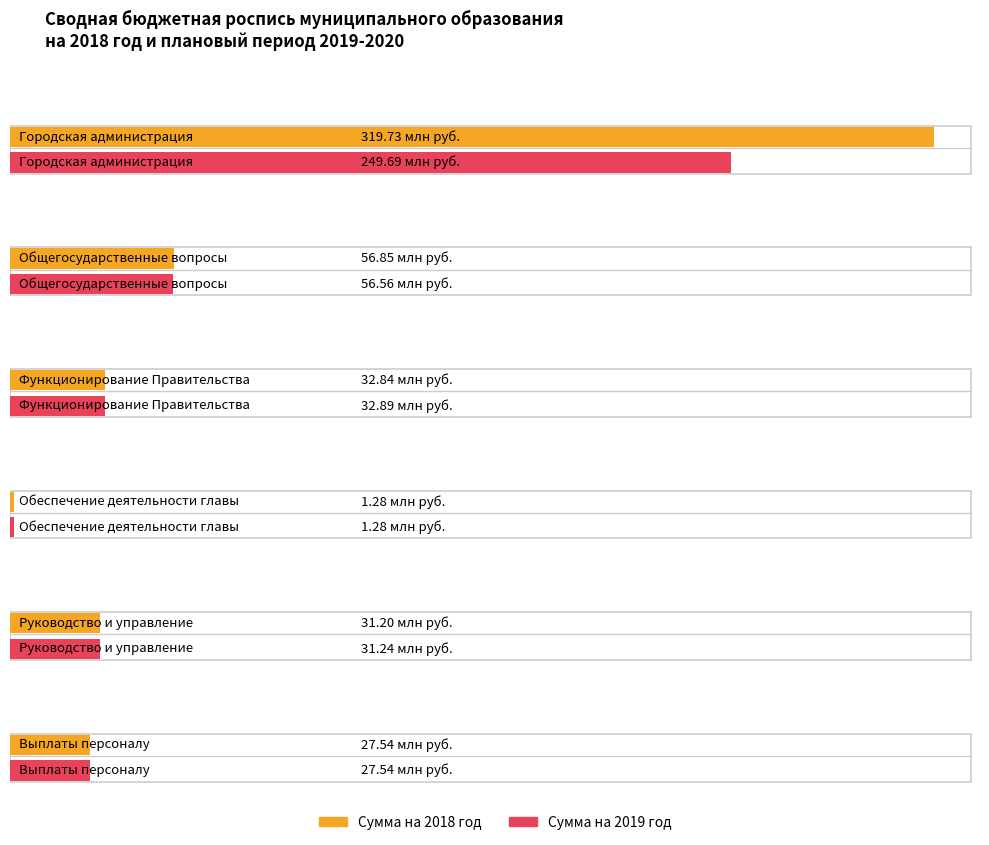

Is it true that Сумма на 2018 год equals 48373585.0 at Функционирование Правительства?

False